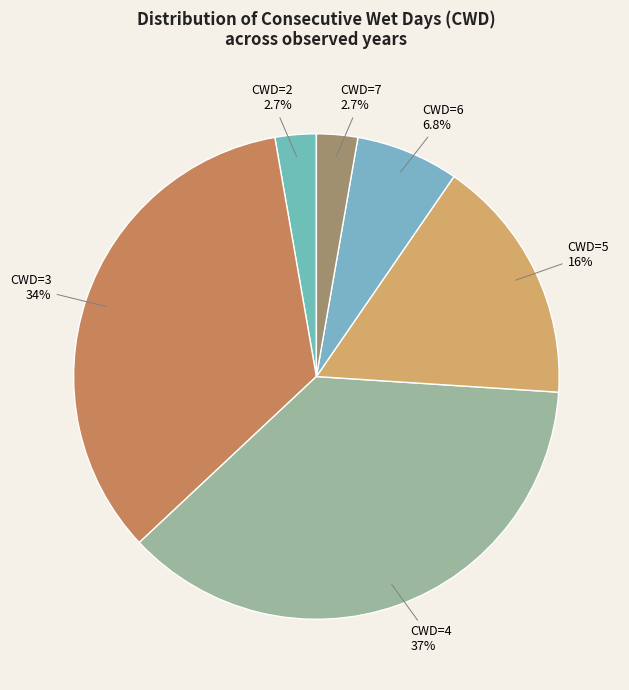

What is the largest slice in the pie chart?

CWD=4